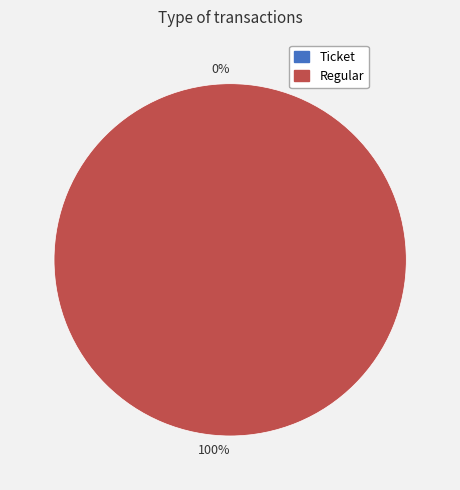

Does any single category account for the majority?

Yes